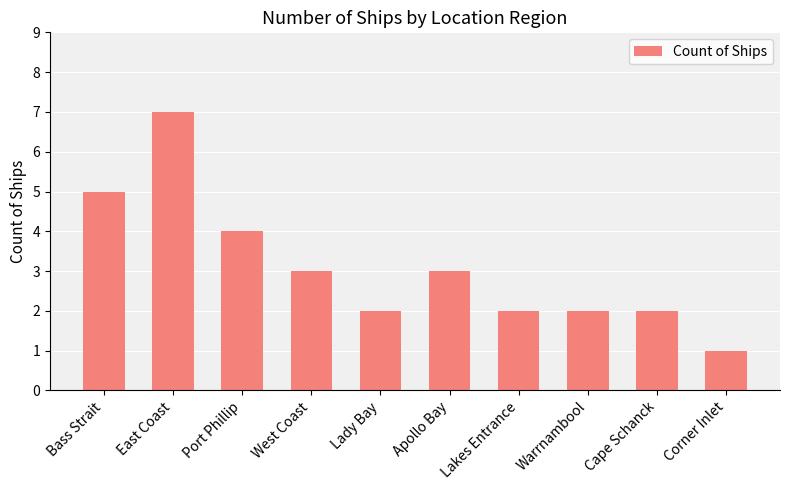

What is the sum of the values at Lakes Entrance and East Coast?

9